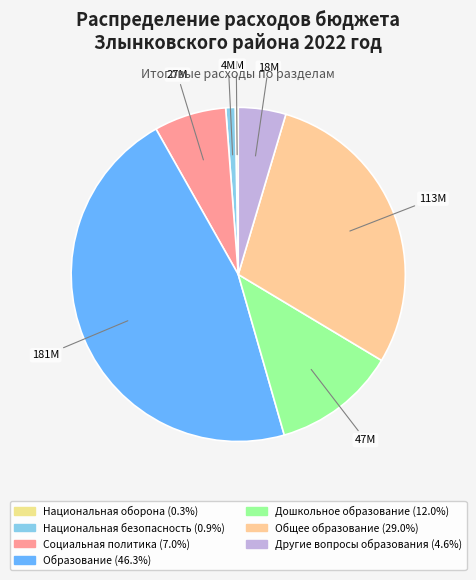

How many slices are in this pie chart?

7